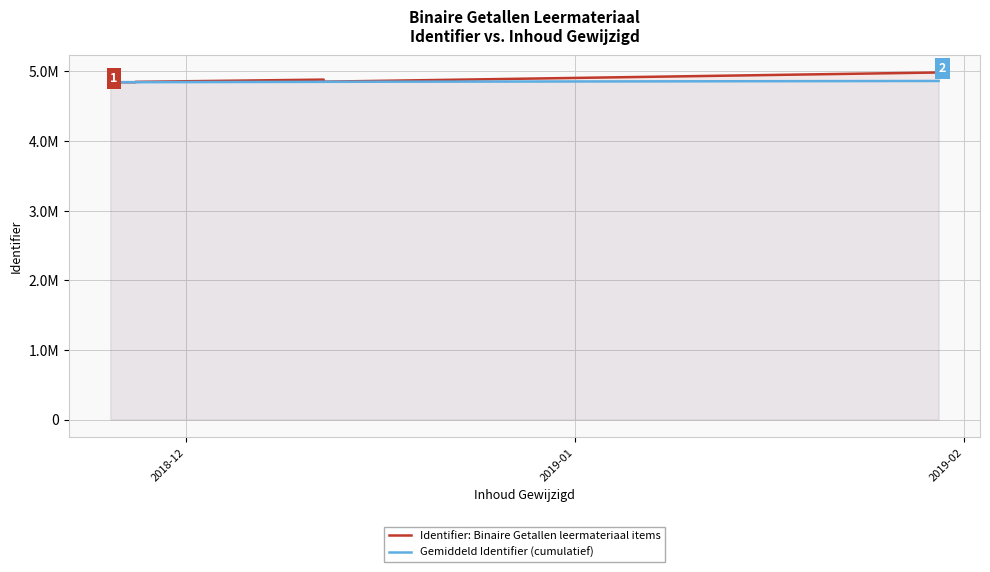

At how many categories does at least one series exceed 4900899?

1